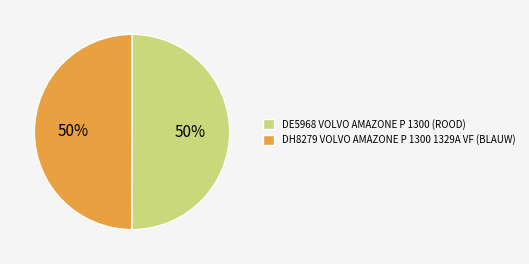

Is the sum of DE5968 VOLVO AMAZONE P 1300 (ROOD) and DH8279 VOLVO AMAZONE P 1300 1329A VF (BLAUW) greater than half?

Yes